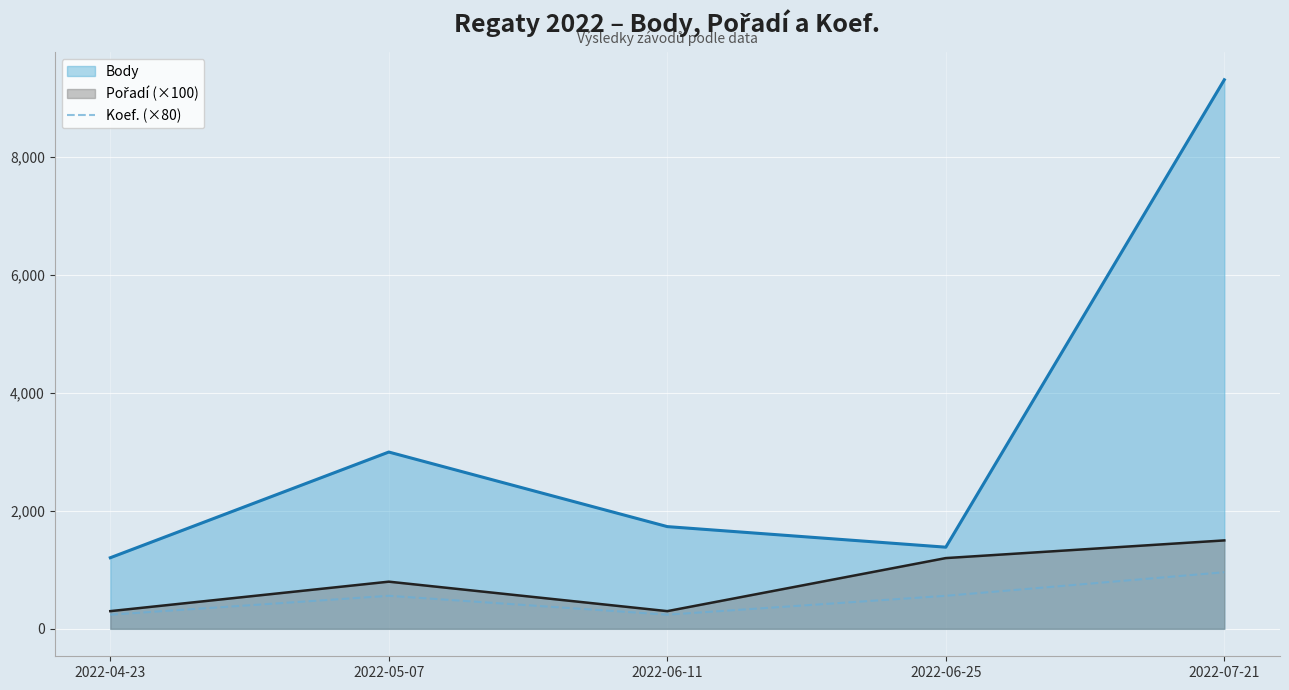

What is the difference between the highest and lowest values at 2022-06-25?

825